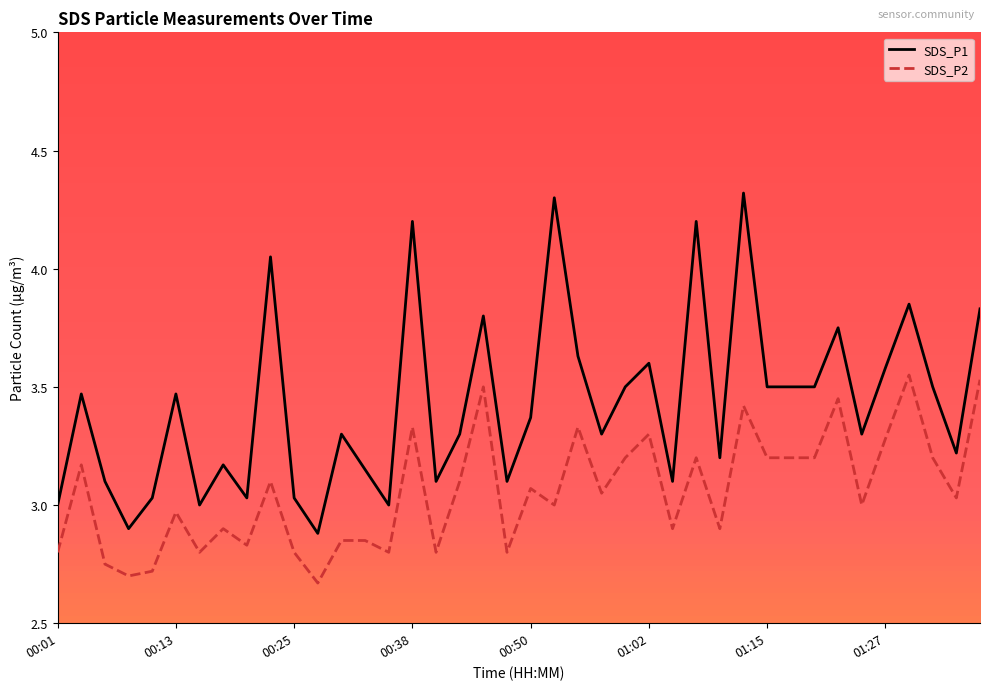

Is the value of SDS_P2 at 00:45 greater than the value of SDS_P1 at 01:07?

No